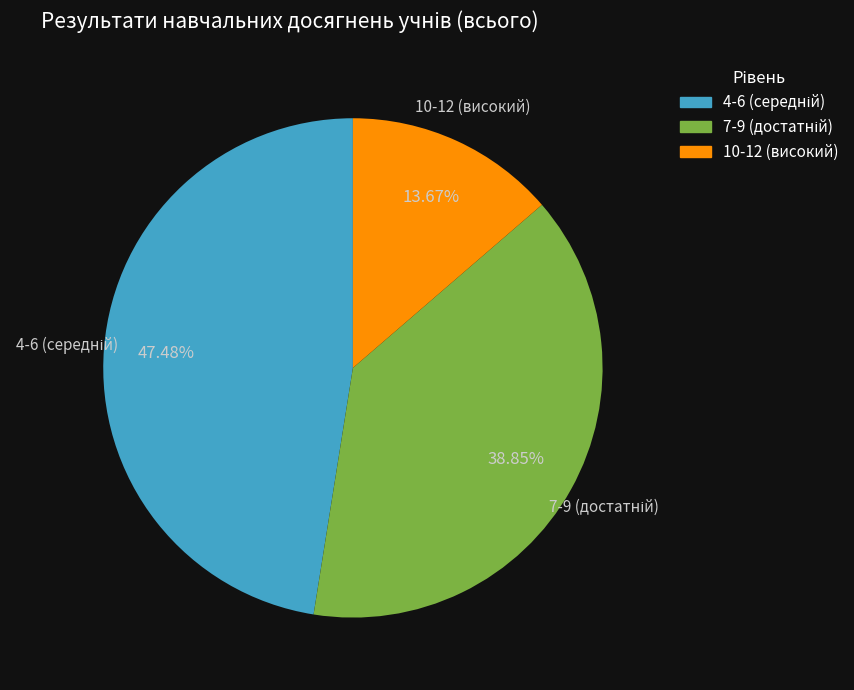

Is there a majority slice in this chart?

No